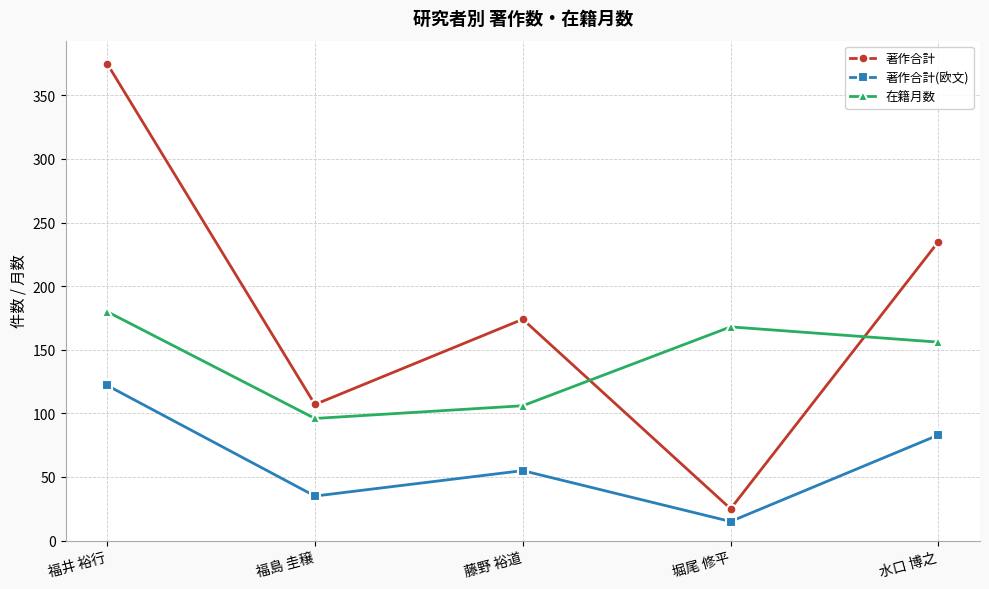

At which label is 在籍月数 closest to 138?

水口 博之